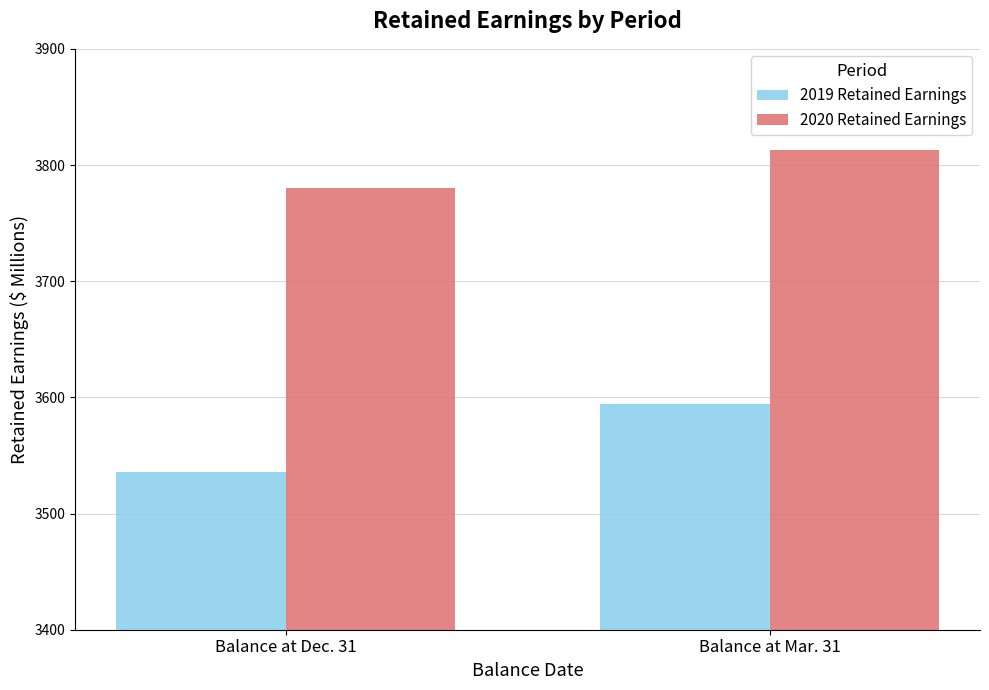

Are the bars horizontal?

No